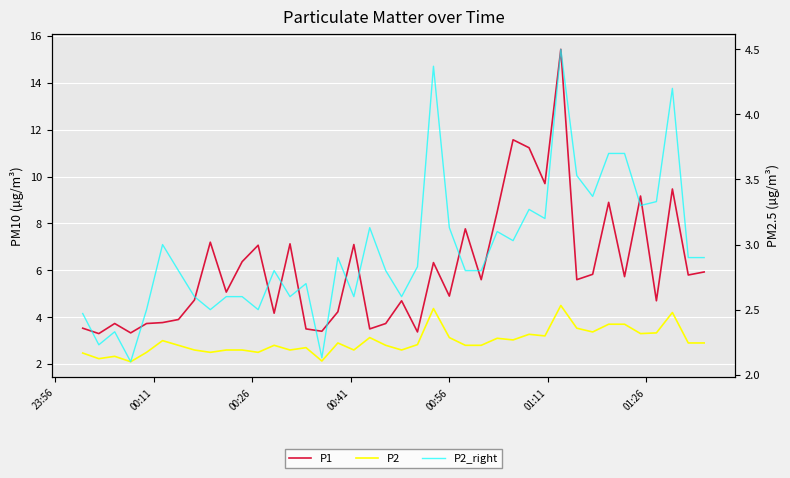

What is the label of the 17th point from the right?

00:56